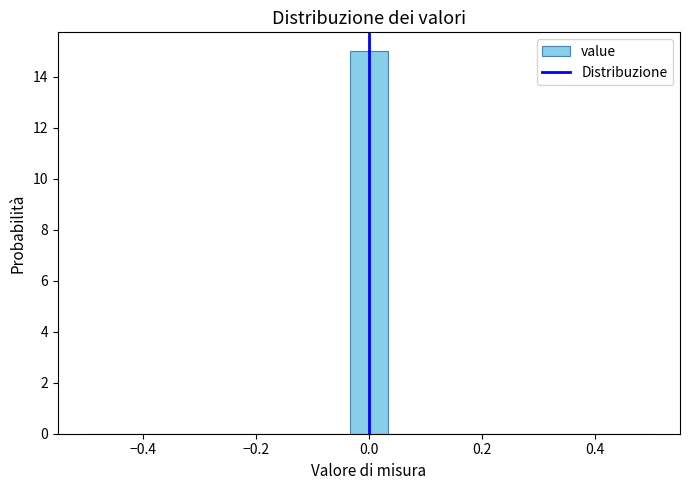

Read against the x-axis, roughly where is the centre of the tallest bar?

0.00